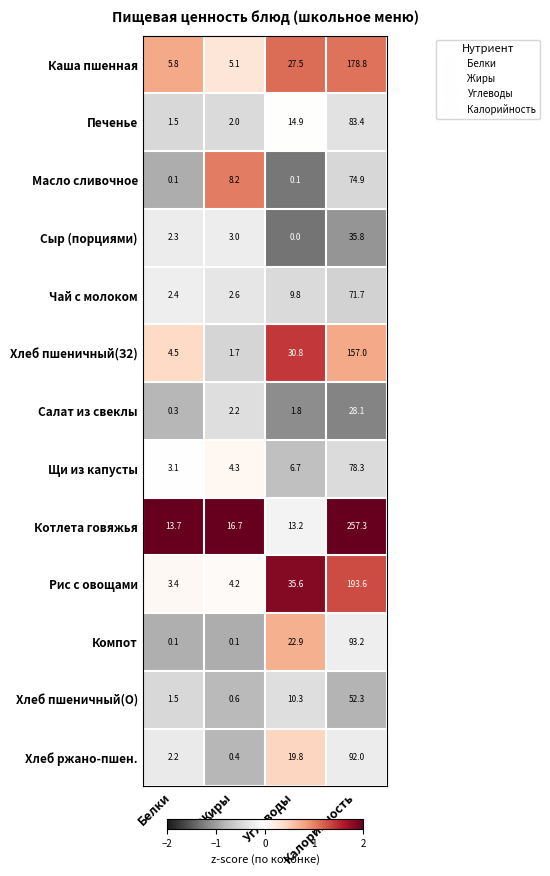

Is it true that Каша пшенная equals 16.7 at Углеводы?

False